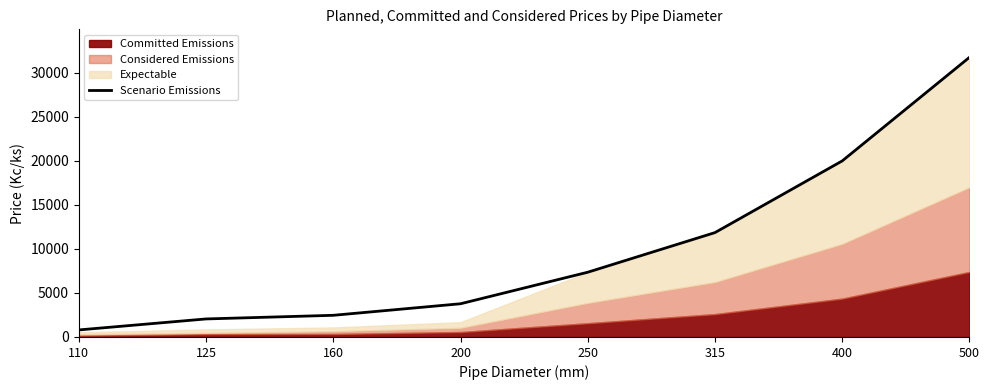

List the labels in order of value, smallest first.

110, 125, 160, 200, 250, 315, 400, 500